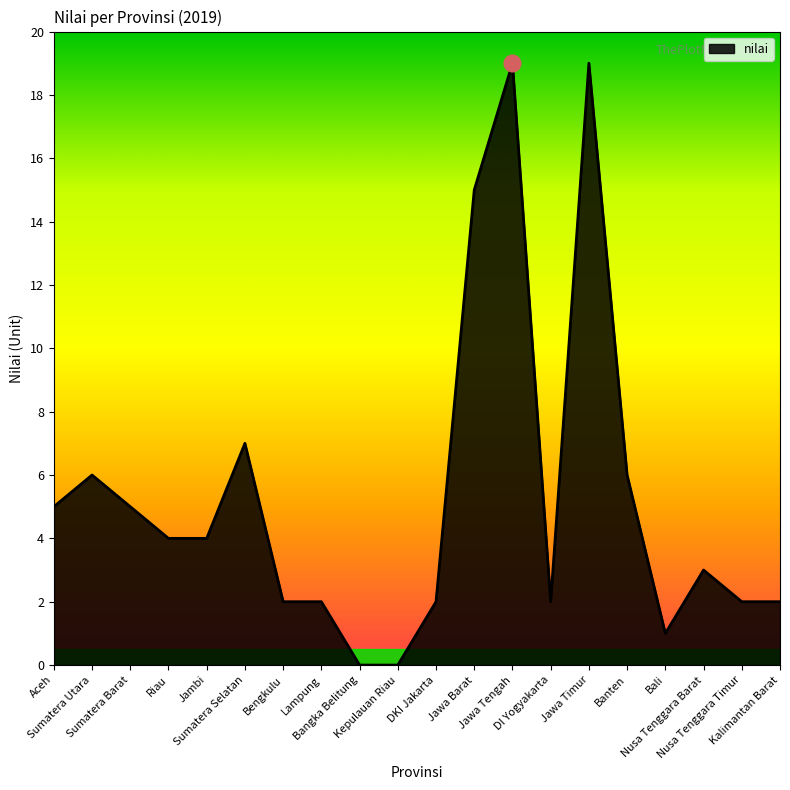

What is the change in value from Sumatera Selatan to Nusa Tenggara Barat?

-4